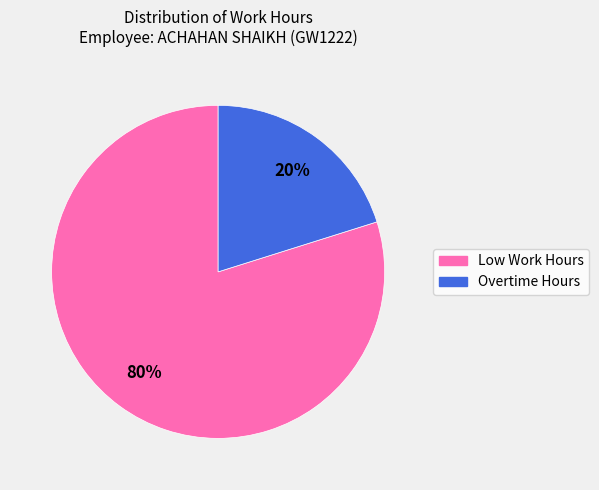

True or false: Low Work Hours accounts for 80% of the total.

True